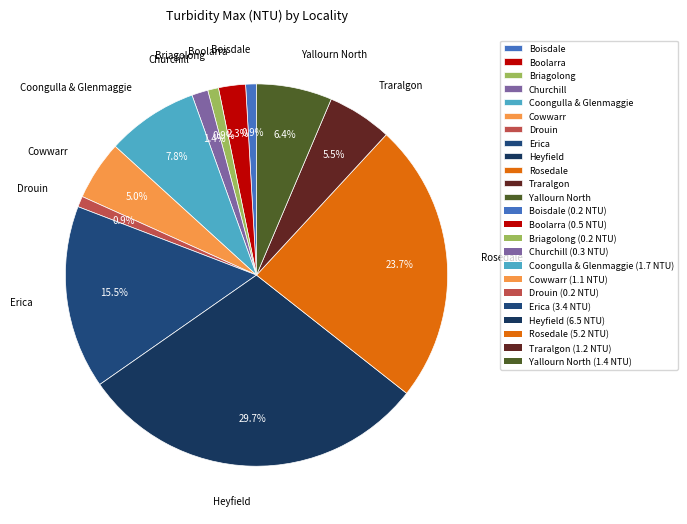

Which slice is the largest?

Heyfield